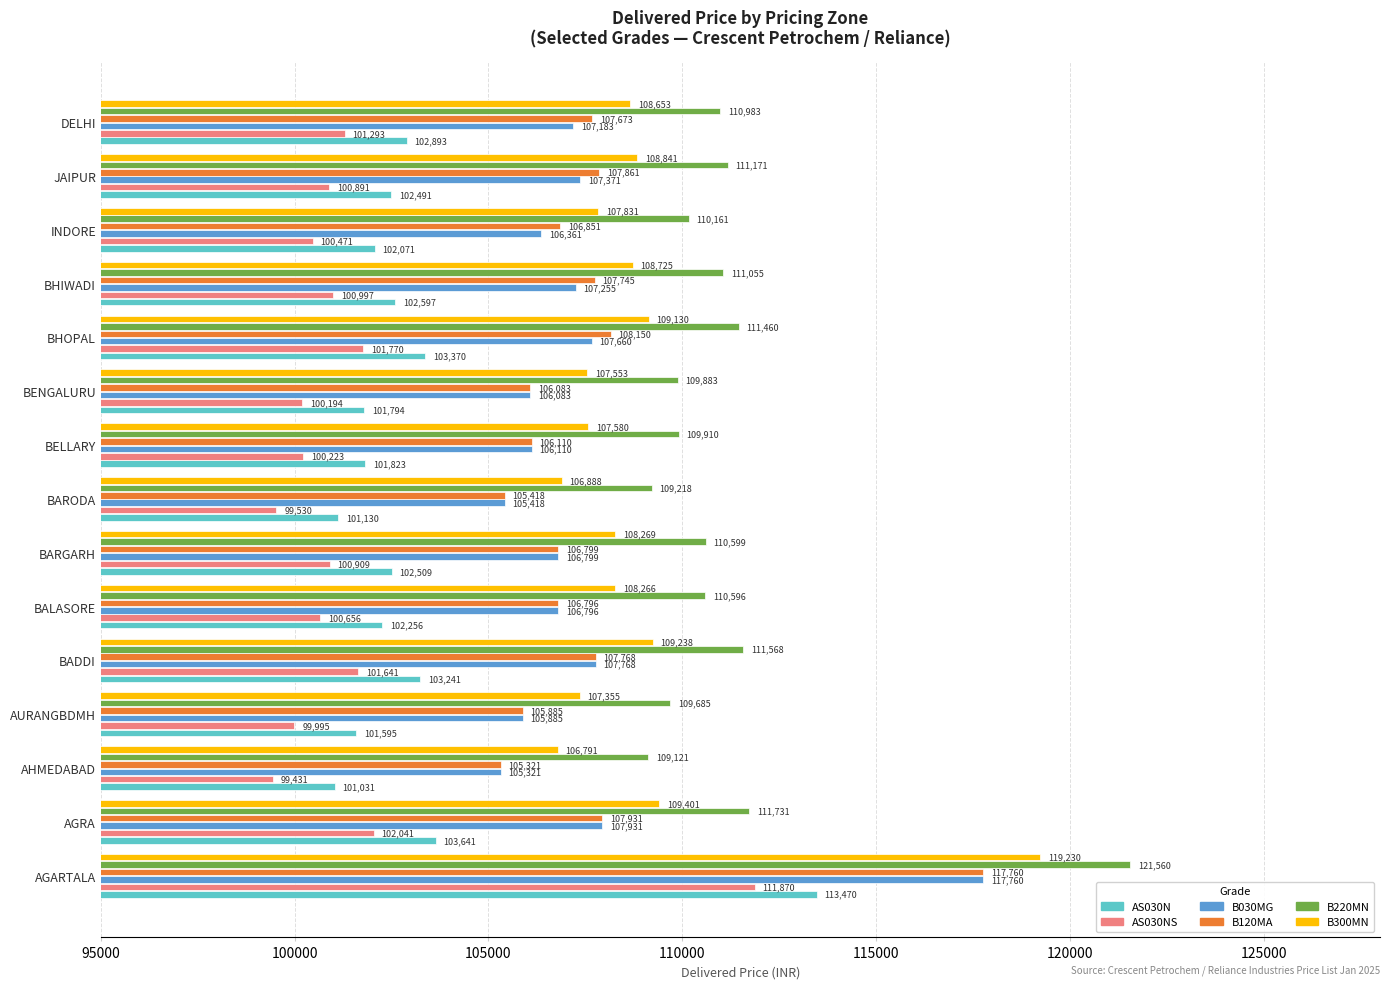

Rank the categories by B300MN value from lowest to highest.

AHMEDABAD, BARODA, AURANGBDMH, BENGALURU, BELLARY, INDORE, BALASORE, BARGARH, DELHI, BHIWADI, JAIPUR, BHOPAL, BADDI, AGRA, AGARTALA